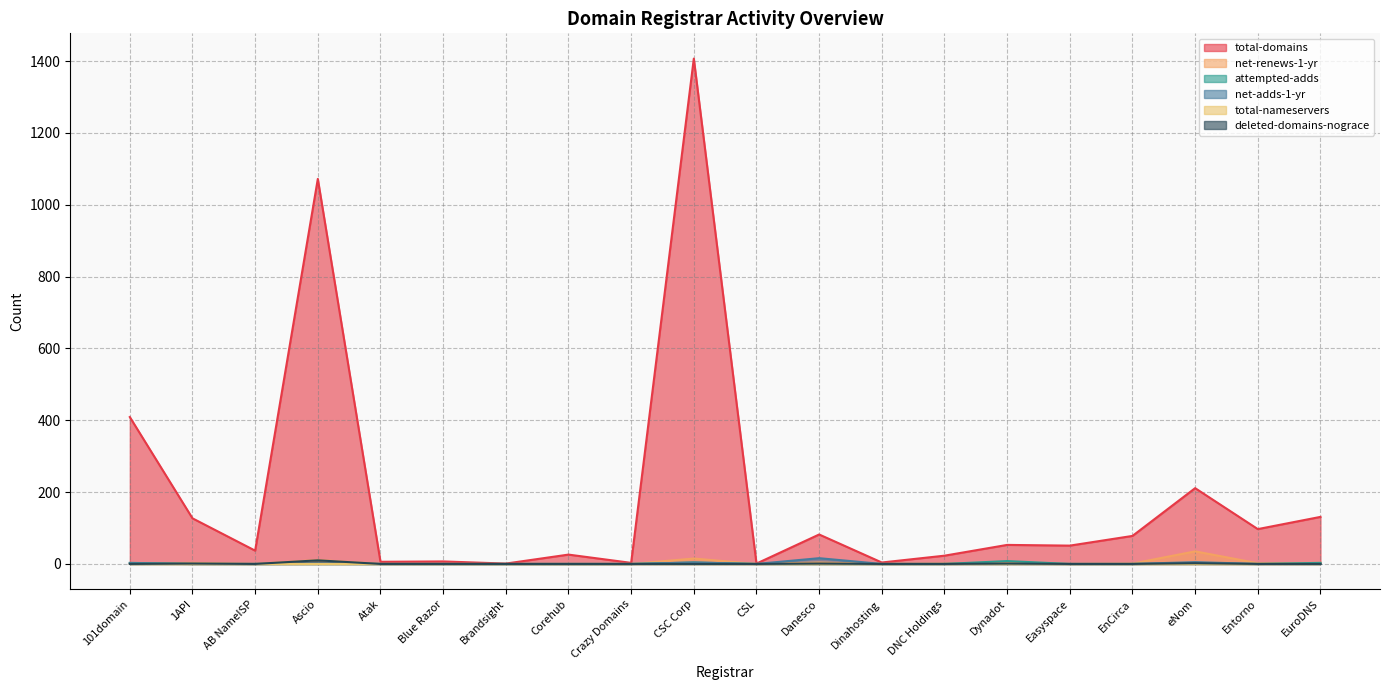

Is it true that net-renews-1-yr equals 0 at CSL?

True